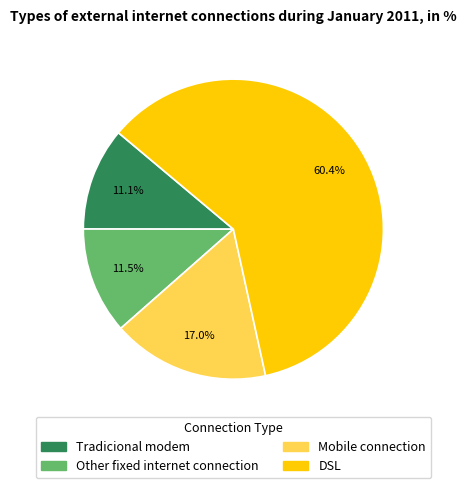

Between Mobile connection and DSL, which is larger?

DSL